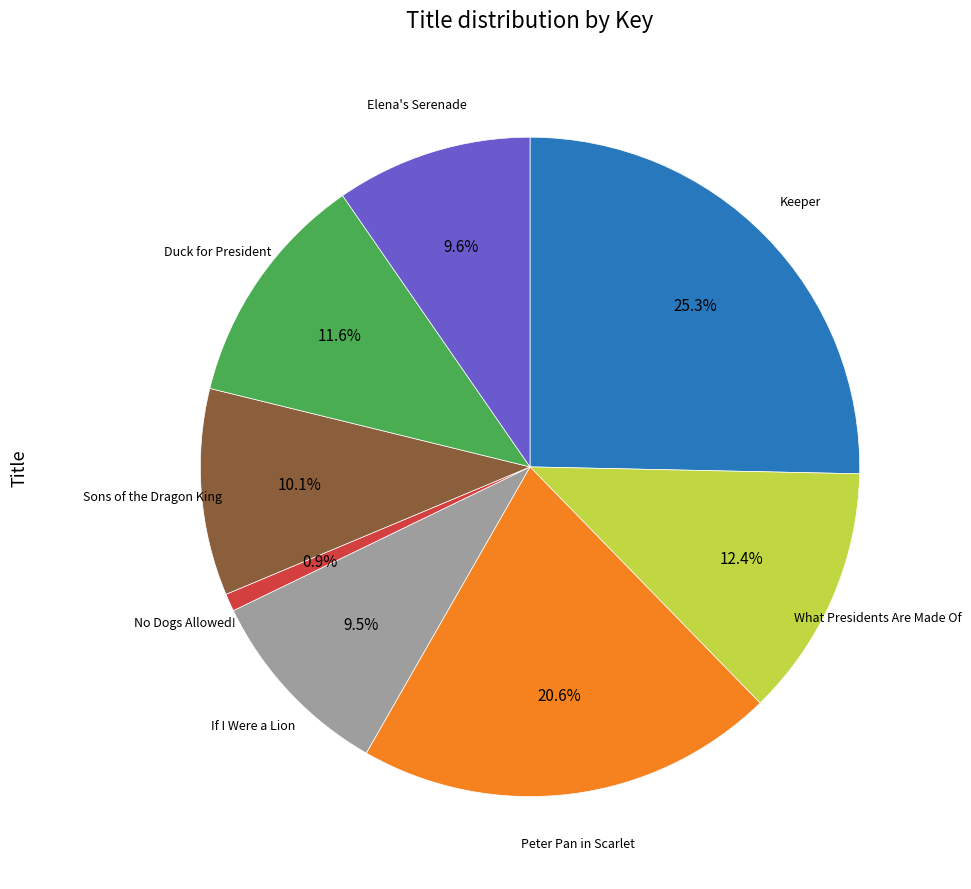

Is there any slice that represents more than half of the pie?

No